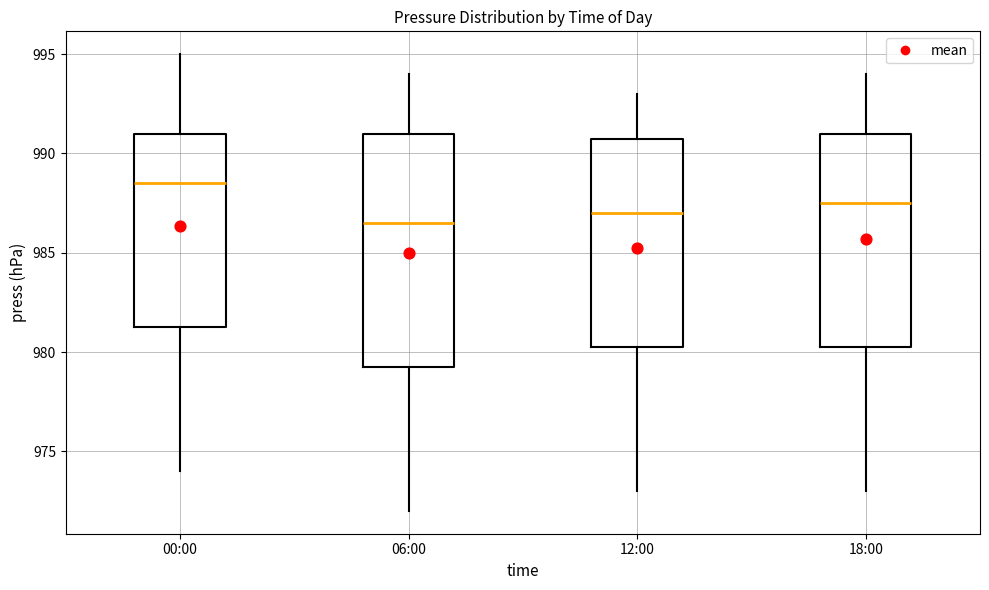

Reading left to right, read every box against the y-axis: the position of its median line, the range the box covers, and the ends of its whiskers. The values are not printed on the chart, so give them approximately, as read against the axis.

00:00: median 988.5, box 981.5 to 991.0, whiskers 974.0 to 995.0
06:00: median 986.5, box 979.5 to 991.0, whiskers 972.0 to 994.0
12:00: median 987.0, box 980.5 to 991.0, whiskers 973.0 to 993.0
18:00: median 987.5, box 980.5 to 991.0, whiskers 973.0 to 994.0